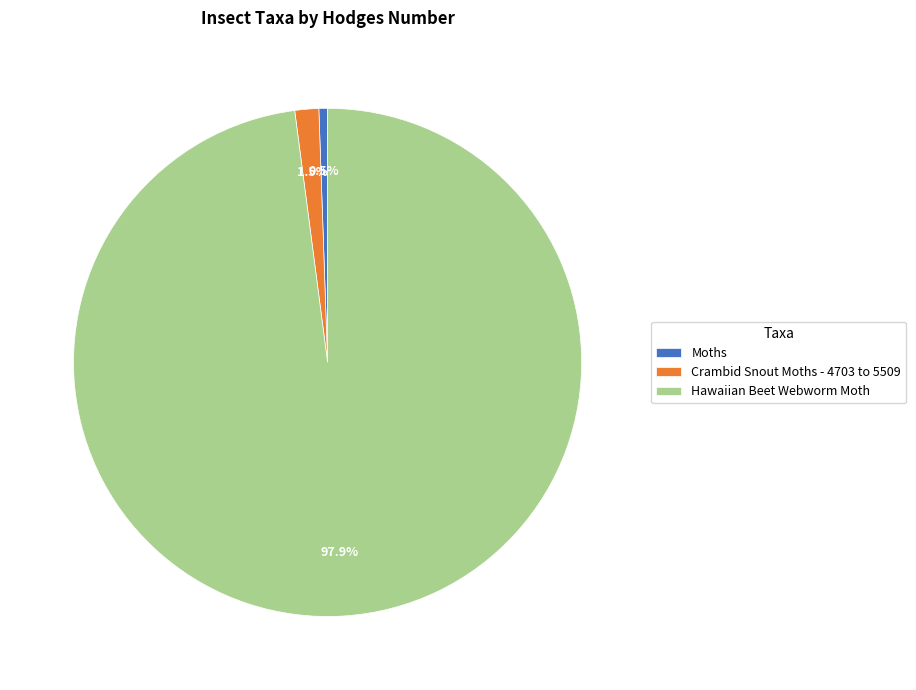

Rank the categories by value from lowest to highest.

Moths, Crambid Snout Moths - 4703 to 5509, Hawaiian Beet Webworm Moth